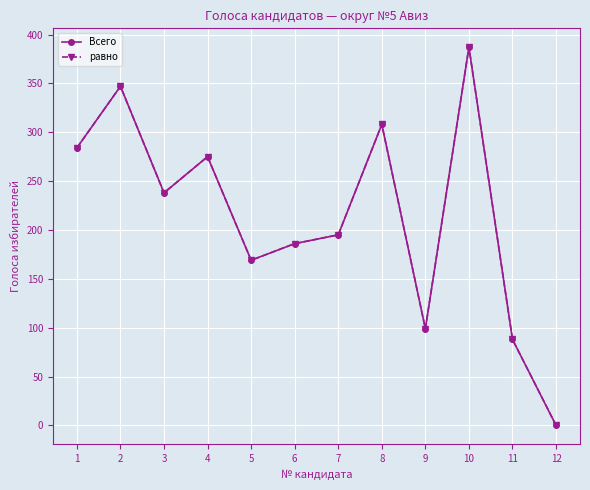

Which category has the lowest value across all series?

12